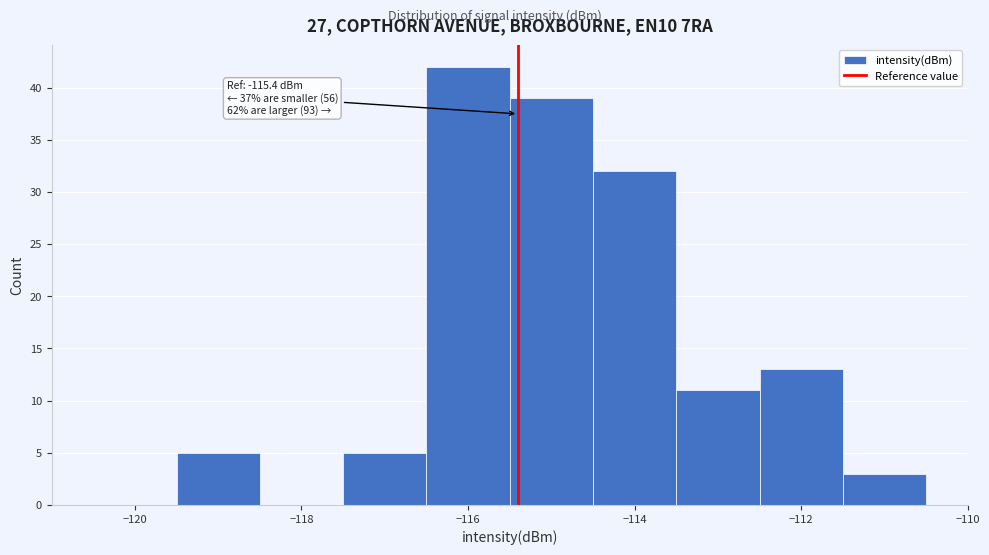

Which range on the x-axis has the tallest bar?

-116.5 to -115.5